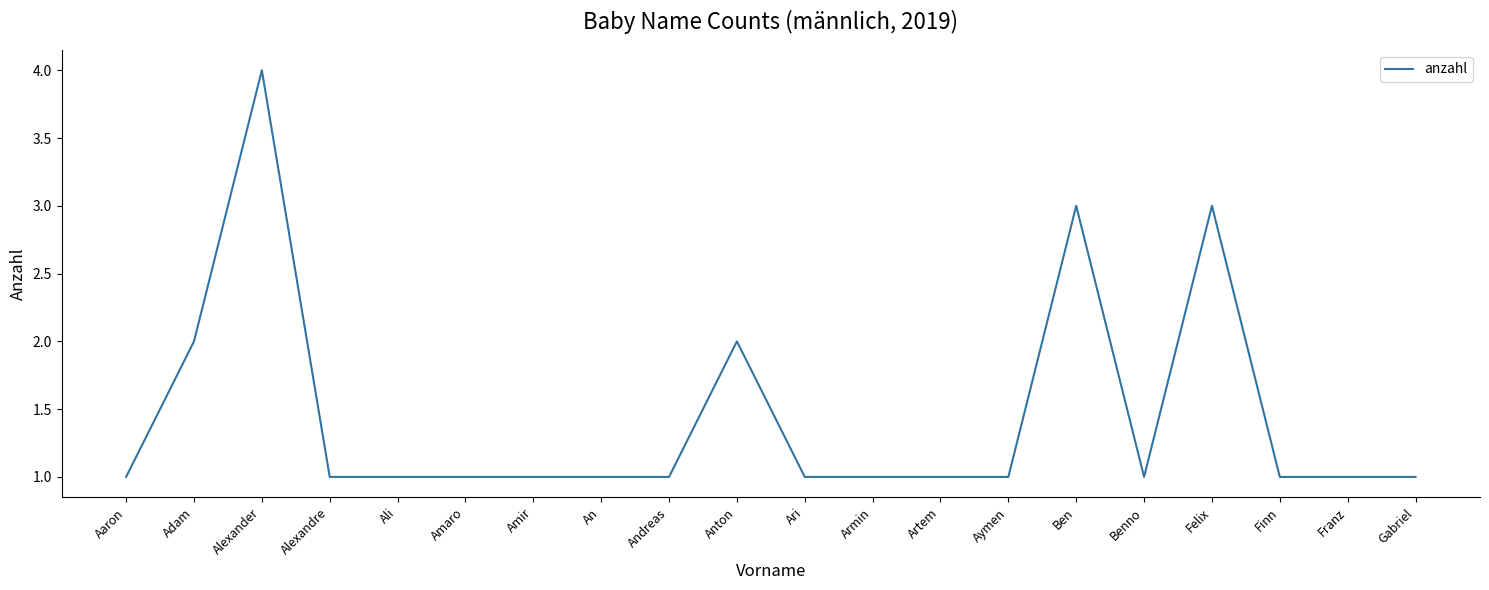

Between Ben and Franz, which is larger?

Ben